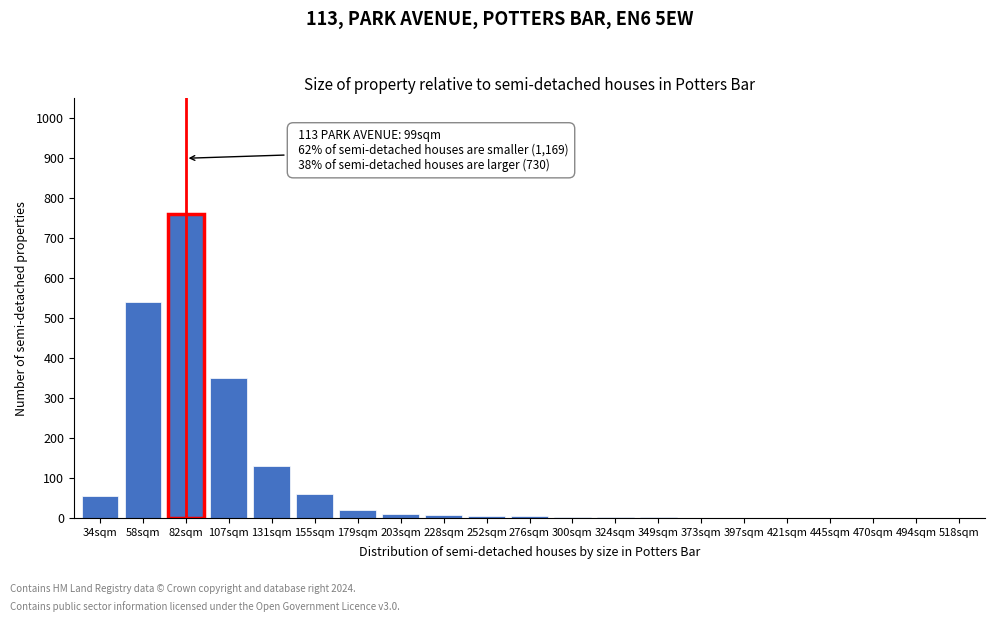

What is the sum of all values?

1955